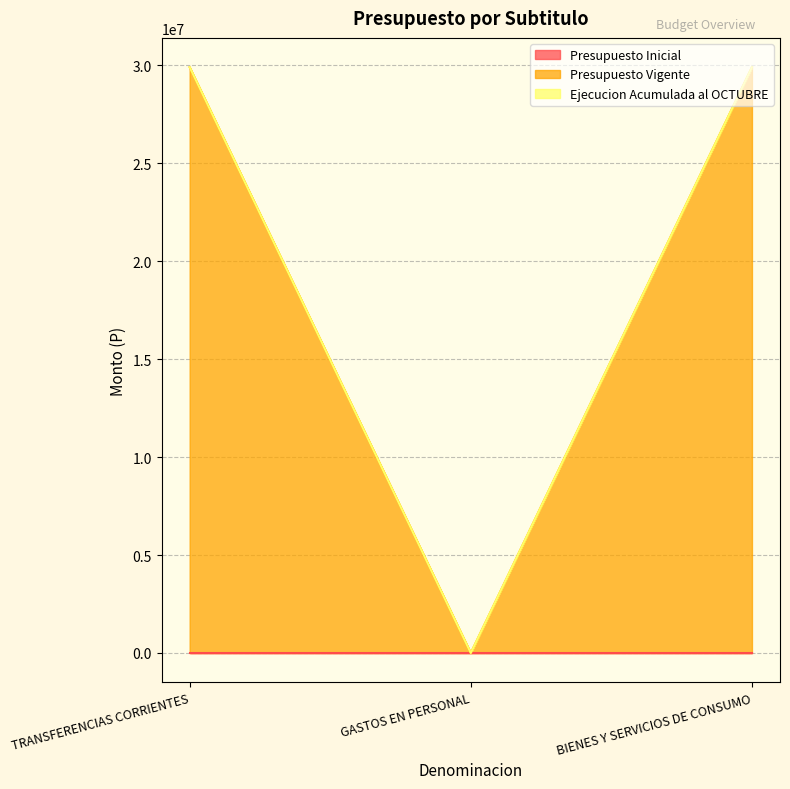

At which label does Presupuesto Inicial reach its peak?

TRANSFERENCIAS CORRIENTES